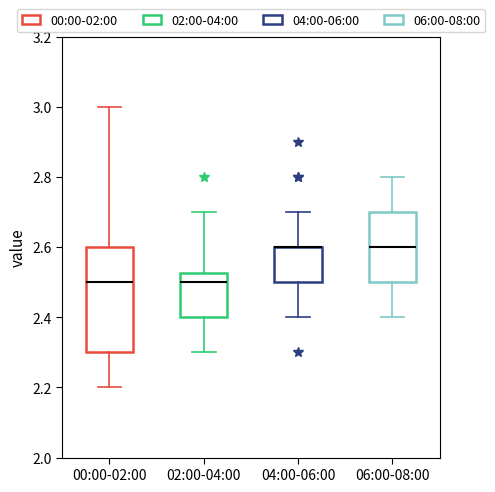

Reading left to right, read every box against the y-axis: the position of its median line, the range the box covers, and the ends of its whiskers. The values are not printed on the chart, so give them approximately, as read against the axis.

00:00-02:00: median 2.50, box 2.30 to 2.60, whiskers 2.20 to 3.00
02:00-04:00: median 2.50, box 2.40 to 2.52, whiskers 2.30 to 2.70
04:00-06:00: median 2.60 (drawn on the box's upper edge), box 2.50 to 2.60, whiskers 2.40 to 2.70
06:00-08:00: median 2.60, box 2.50 to 2.70, whiskers 2.40 to 2.80